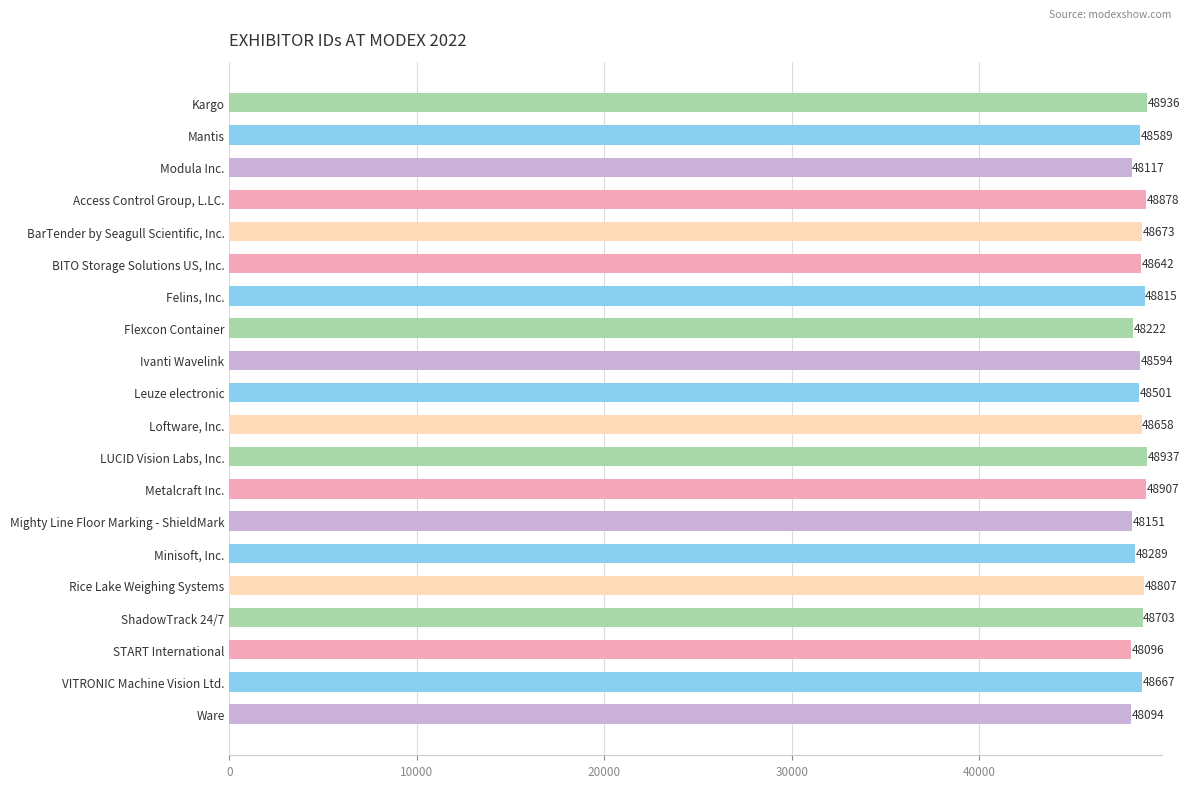

Rank the categories by value from lowest to highest.

Ware, START International, Modula Inc., Mighty Line Floor Marking - ShieldMark, Flexcon Container, Minisoft, Inc., Leuze electronic, Mantis, Ivanti Wavelink, BITO Storage Solutions US, Inc., Loftware, Inc., VITRONIC Machine Vision Ltd., BarTender by Seagull Scientific, Inc., ShadowTrack 24/7, Rice Lake Weighing Systems, Felins, Inc., Access Control Group, L.LC., Metalcraft Inc., Kargo, LUCID Vision Labs, Inc.